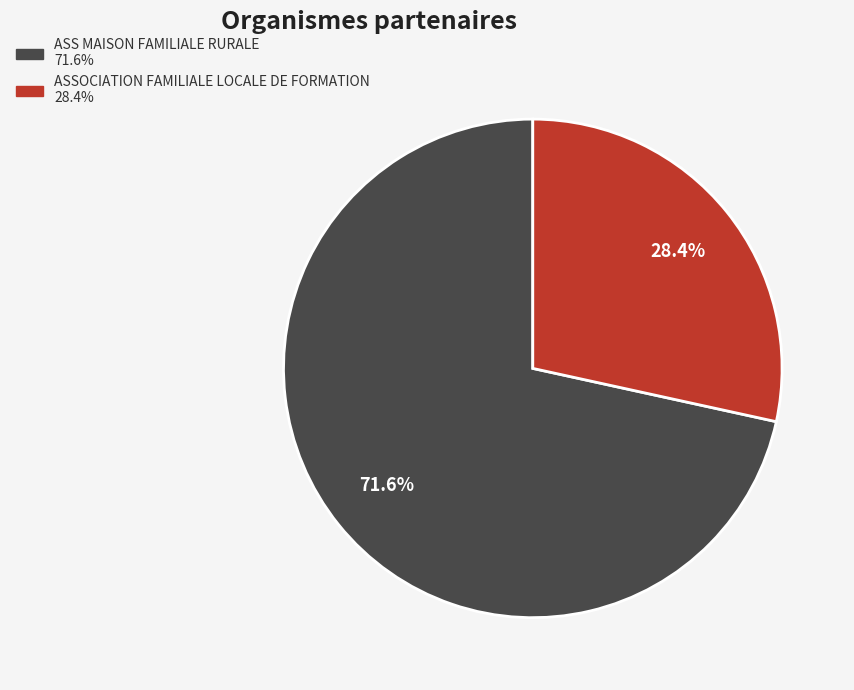

Which has a higher value, ASS MAISON FAMILIALE RURALE or ASSOCIATION FAMILIALE LOCALE DE FORMATION?

ASS MAISON FAMILIALE RURALE